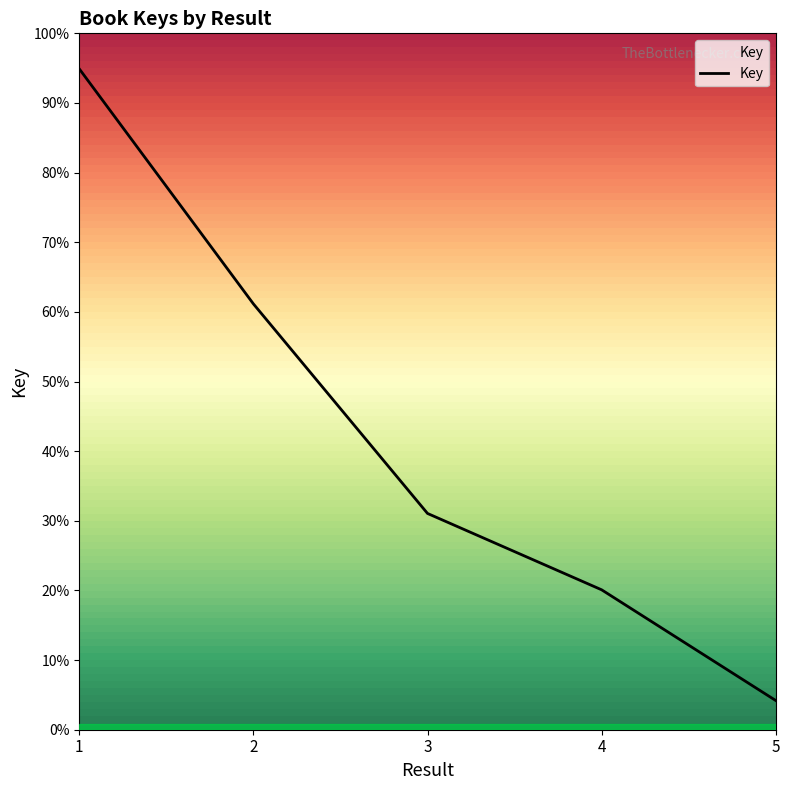

Between 1 and 2, which is larger?

1